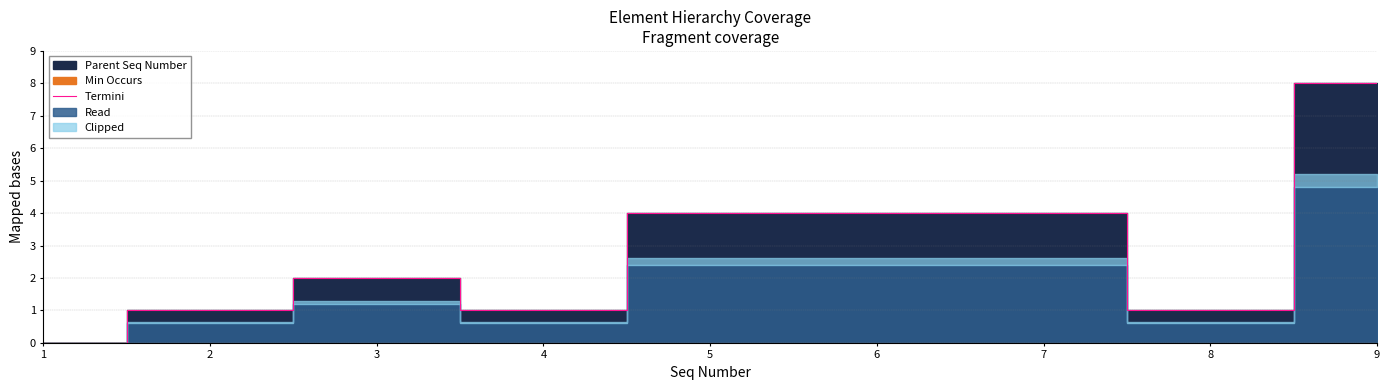

At which category does the data reach its first local valley?

4